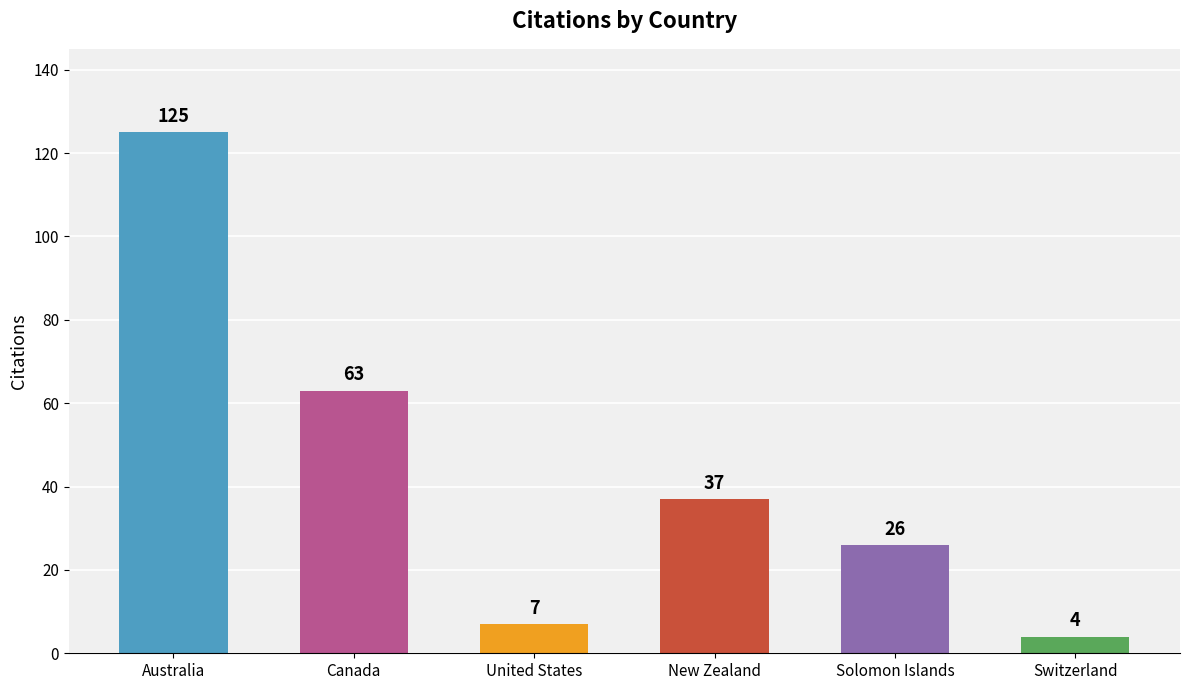

What is the maximum value shown in the chart?

125